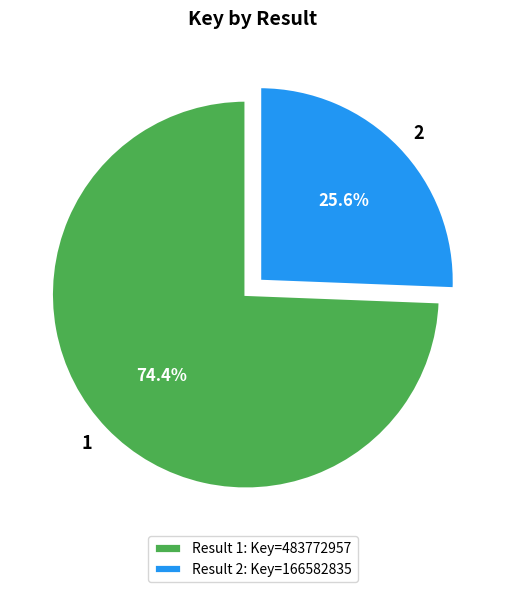

What percentage is the 2 slice, to the nearest percent?

26%